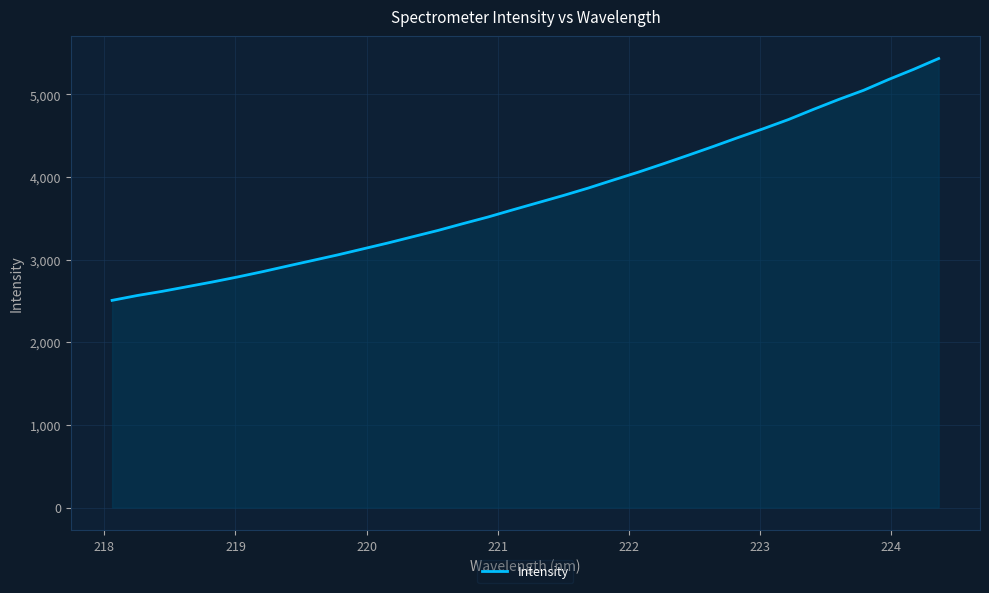

What is the difference between the maximum and minimum values?

2926.7